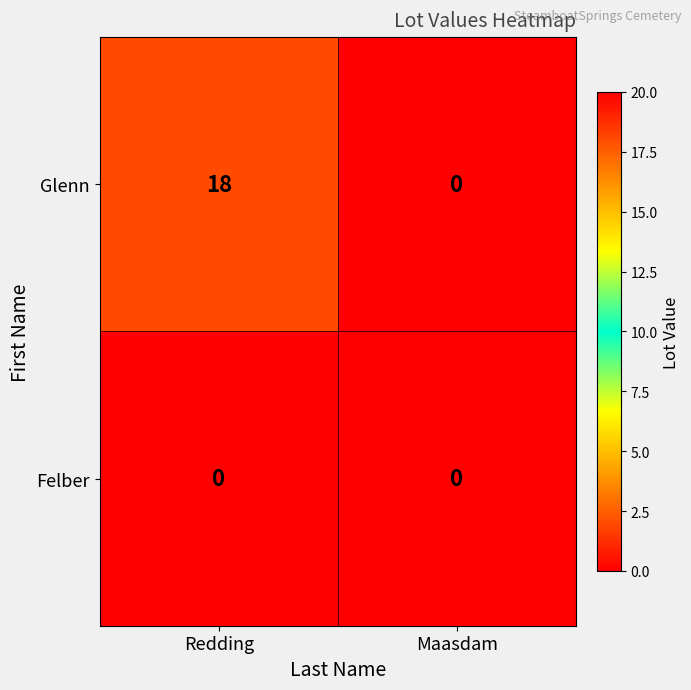

At how many categories does at least one series exceed 6?

1